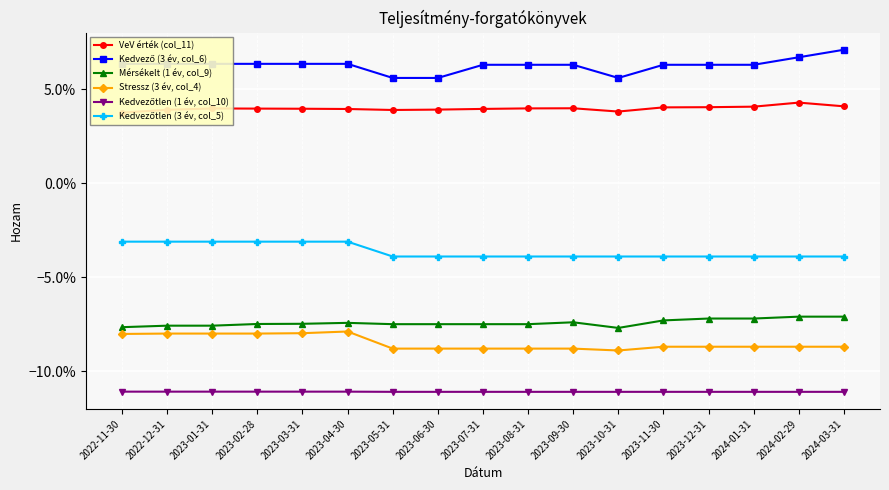

At how many categories does at least one series exceed 0?

17